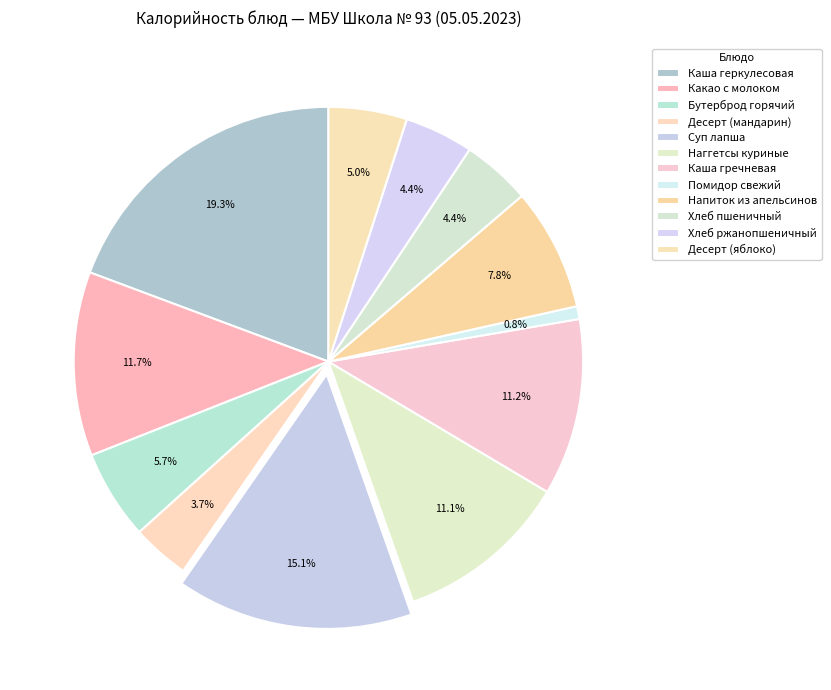

What percentage is the Суп лапша slice, to the nearest percent?

15%